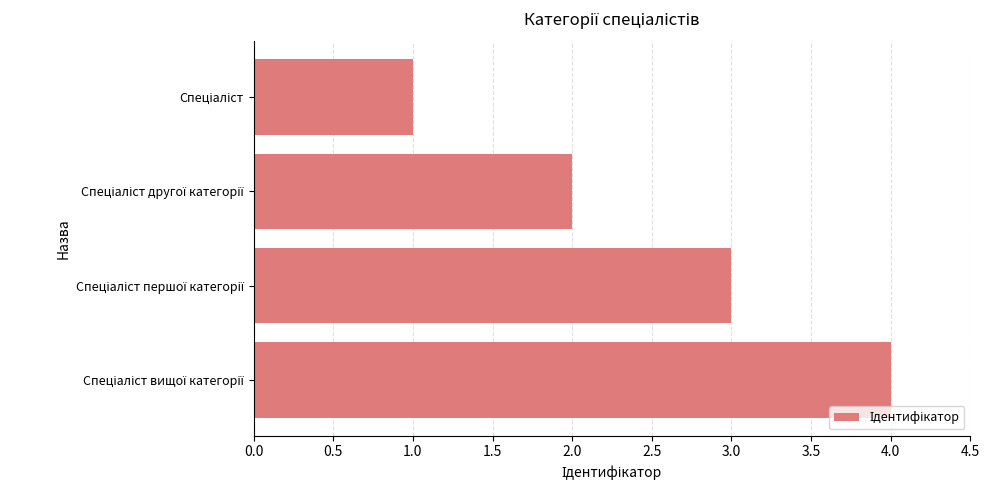

What is the greatest value displayed?

4